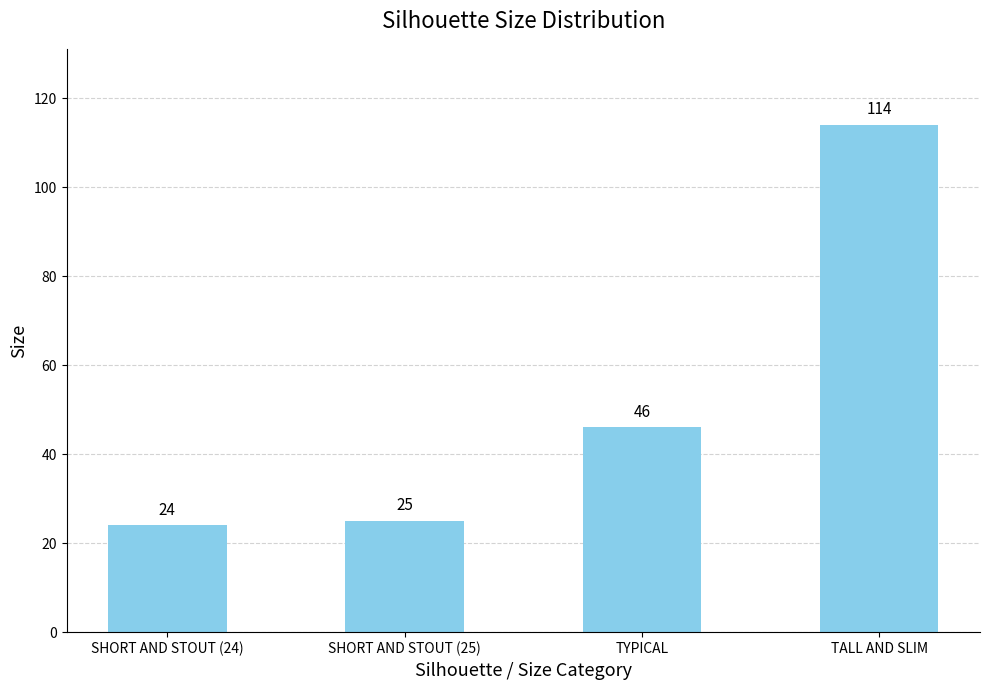

What position from the right is SHORT AND STOUT (24)?

4